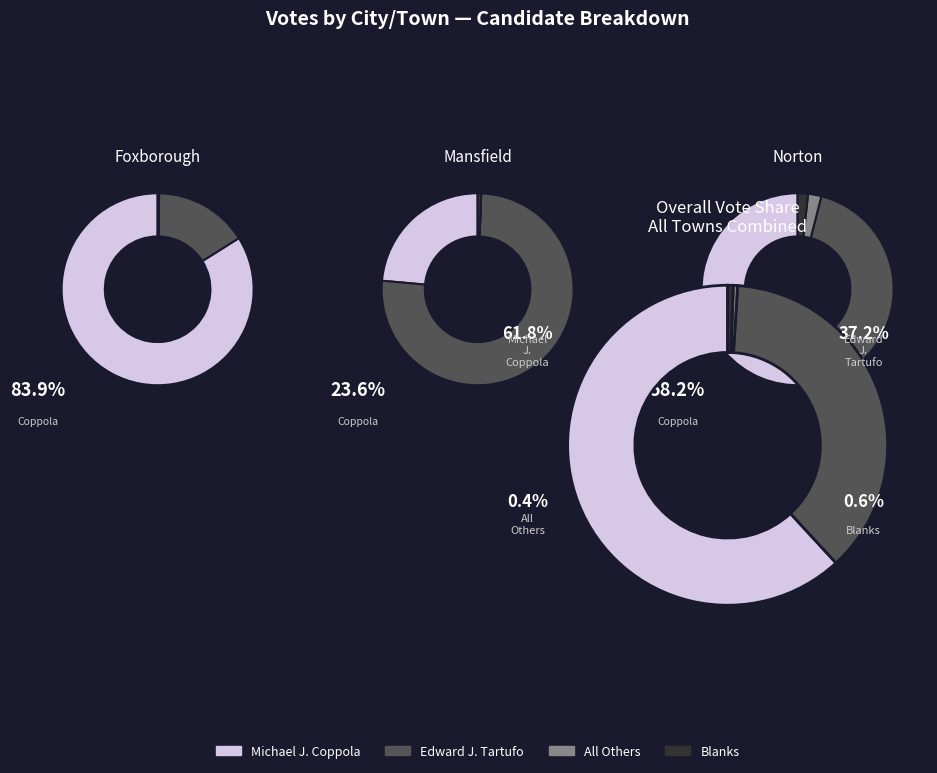

Which series changed the most between Foxborough and Norton?

Michael J. Coppola